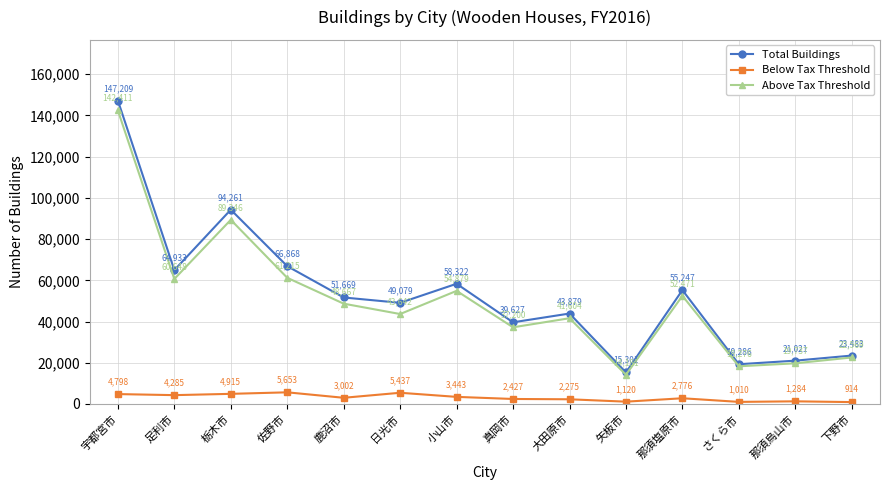

Rank the categories by Below Tax Threshold value from highest to lowest.

佐野市, 日光市, 栃木市, 宇都宮市, 足利市, 小山市, 鹿沼市, 那須塩原市, 真岡市, 大田原市, 那須烏山市, 矢板市, さくら市, 下野市